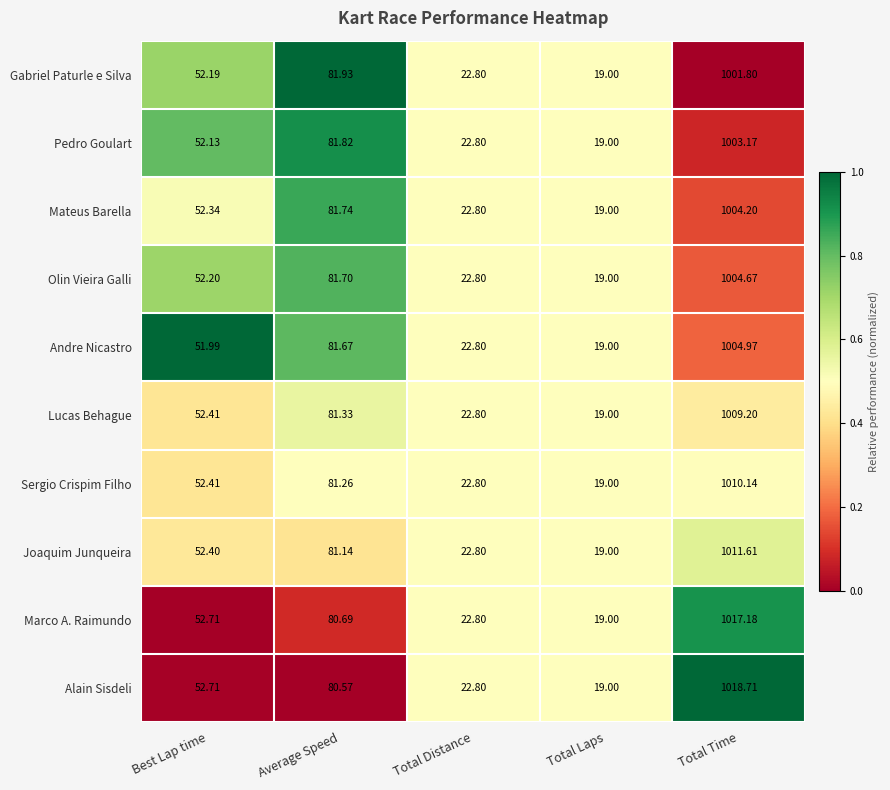

Count the number of data series in this chart.

10